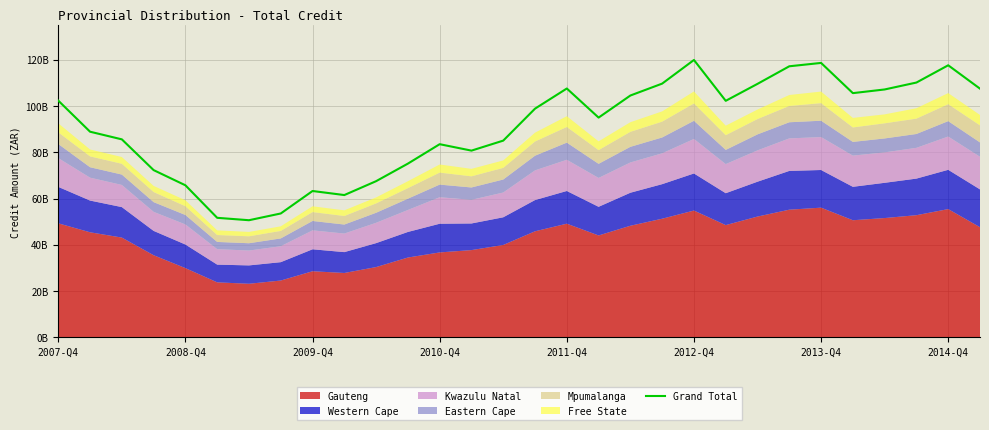

Does the chart display data point markers on the line(s)?

No